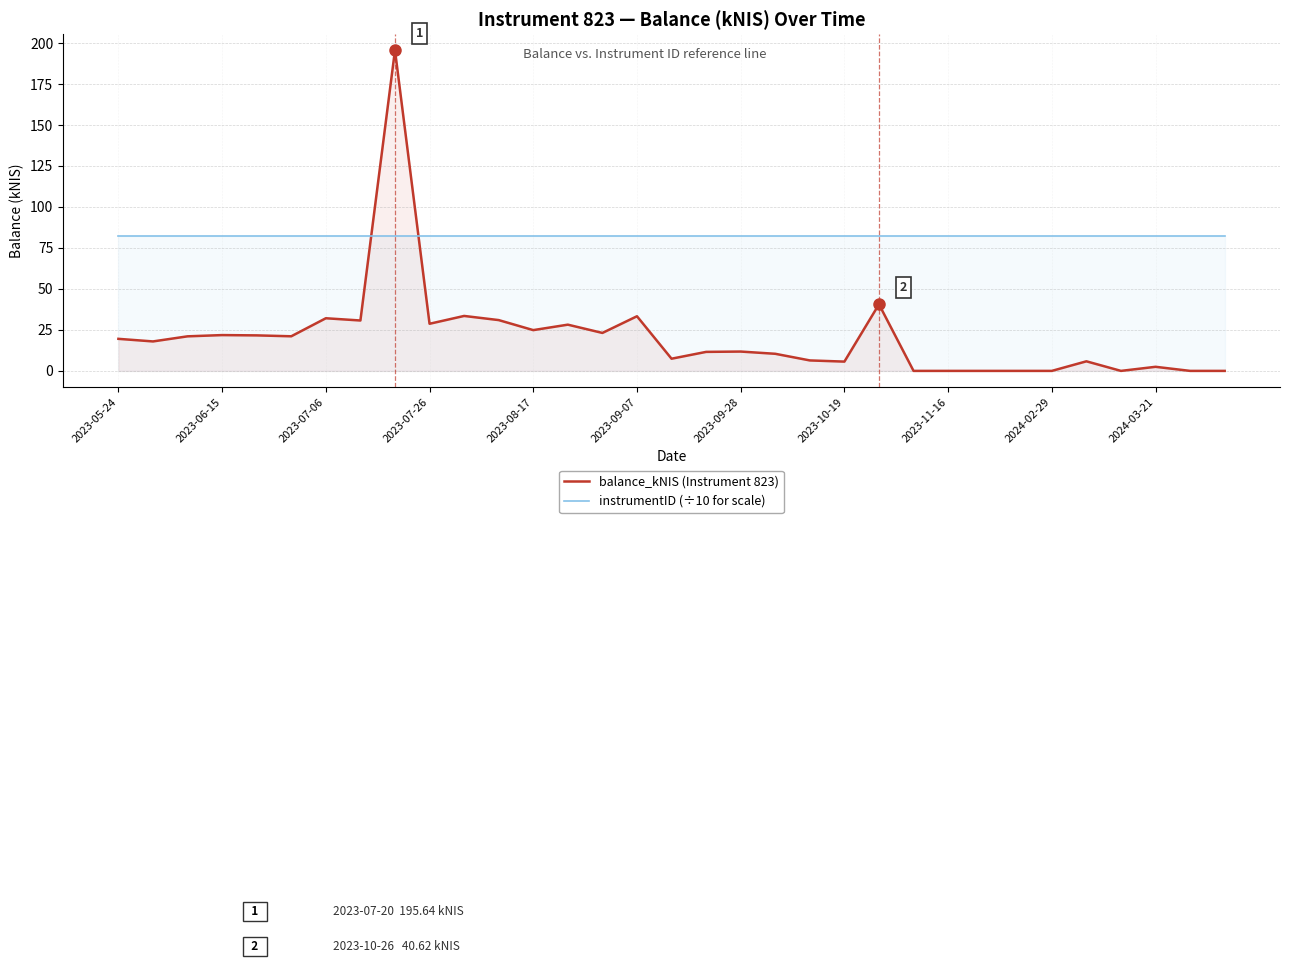

Reading right to left, extract all data points from this chart.

balance_kNIS (Instrument 823): 0.0	0.0	2.5	0.0	5.8	0.0	0.0	0.0	0.0	0.0	40.6	5.7	6.4	10.4	11.8	11.6	7.4	33.3	23.1	28.2	24.9	31.0	33.5	28.7	195.6	30.7	32.1	21.1	21.7	21.8	21.1	18.0	19.6
instrumentID (÷10 for scale): 82.3	82.3	82.3	82.3	82.3	82.3	82.3	82.3	82.3	82.3	82.3	82.3	82.3	82.3	82.3	82.3	82.3	82.3	82.3	82.3	82.3	82.3	82.3	82.3	82.3	82.3	82.3	82.3	82.3	82.3	82.3	82.3	82.3